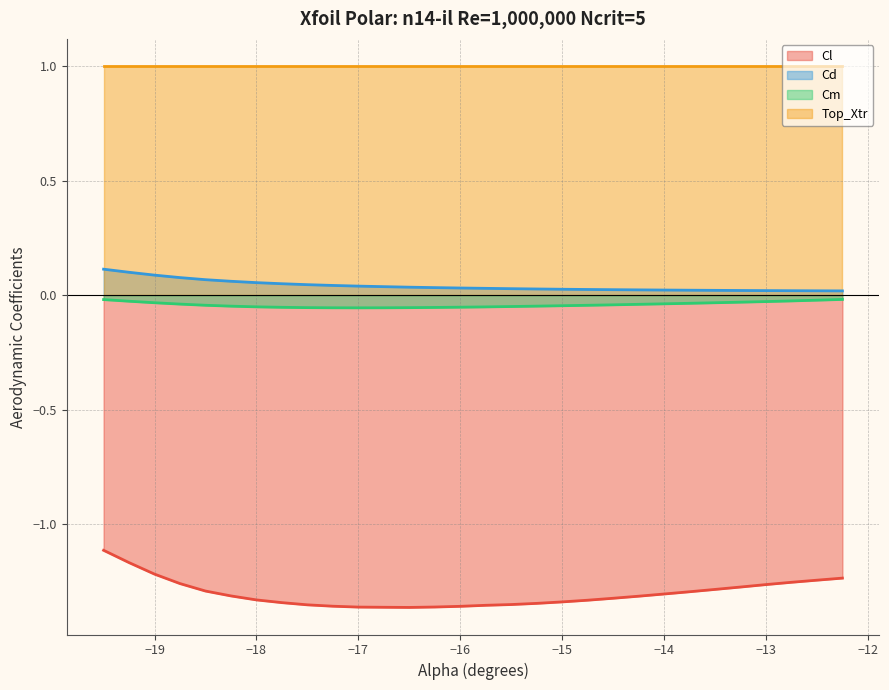

The value of Top_Xtr at −13 is 1.0. True or false?

True